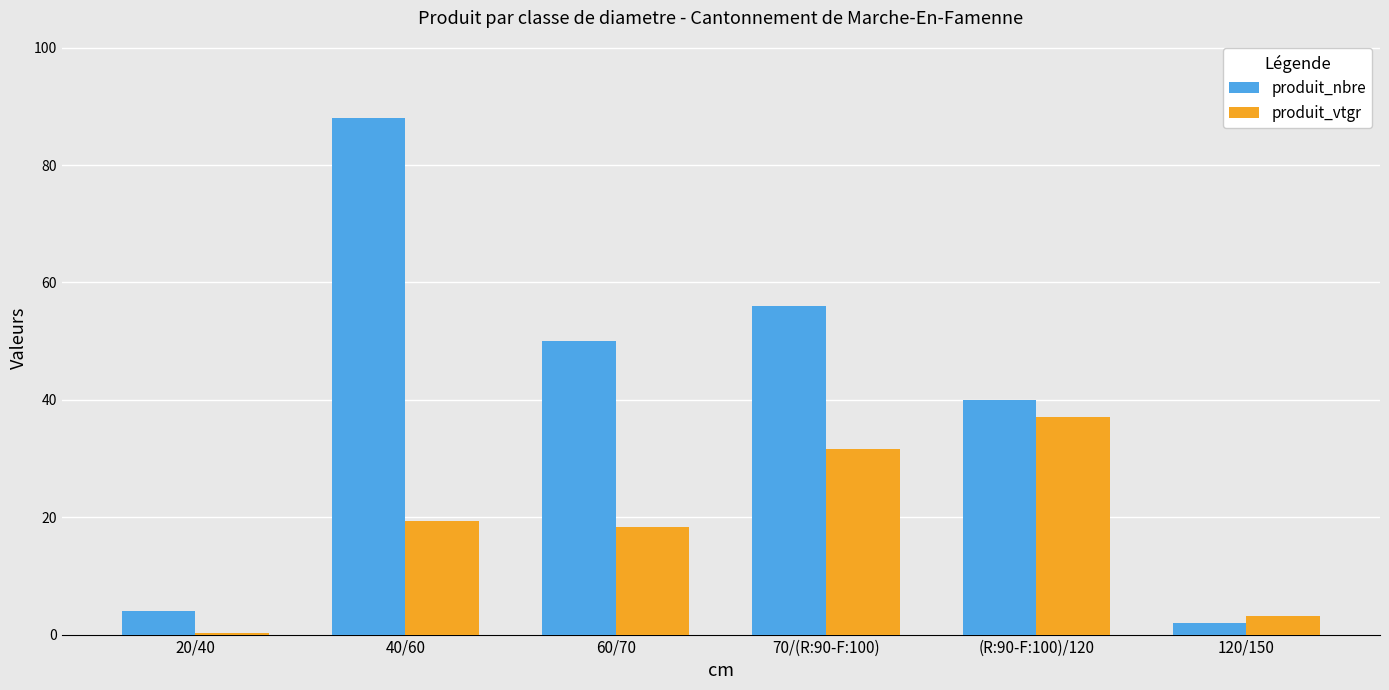

Reading right to left, what are all the values shown in this chart?

produit_nbre: 120/150=2.0	(R:90-F:100)/120=40.0	70/(R:90-F:100)=56.0	60/70=50.0	40/60=88.0	20/40=4.0
produit_vtgr: 120/150=3.2	(R:90-F:100)/120=37.1	70/(R:90-F:100)=31.6	60/70=18.4	40/60=19.3	20/40=0.3